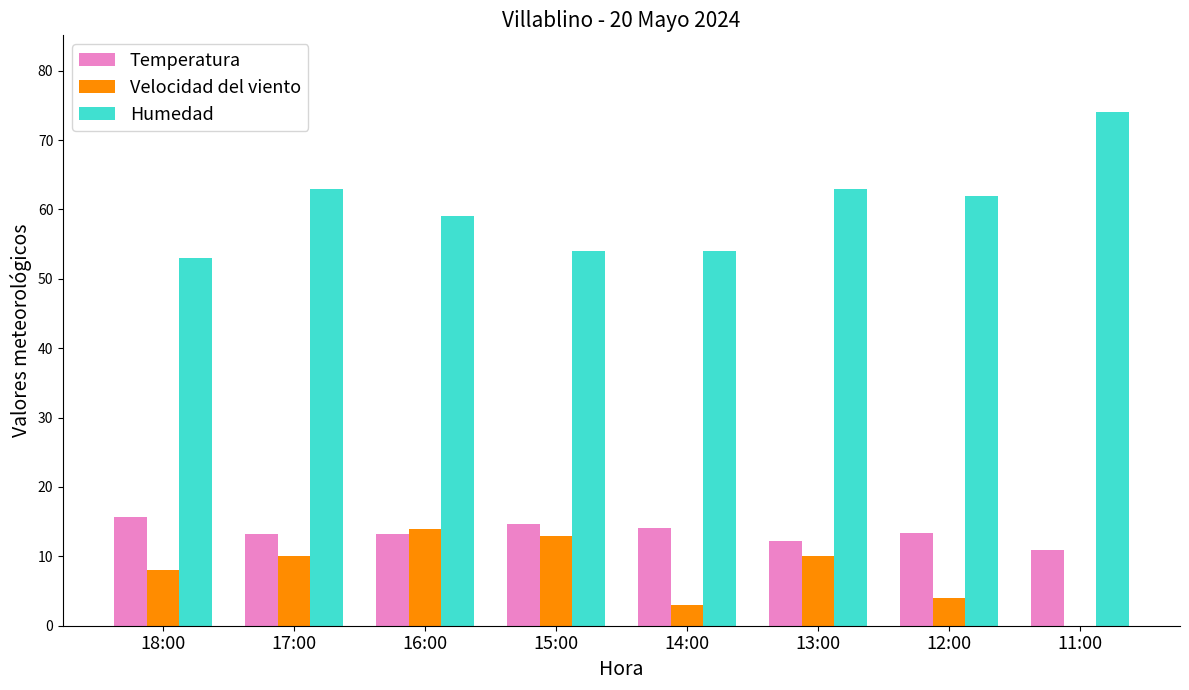

What is the sum of all Humedad values?

482.0